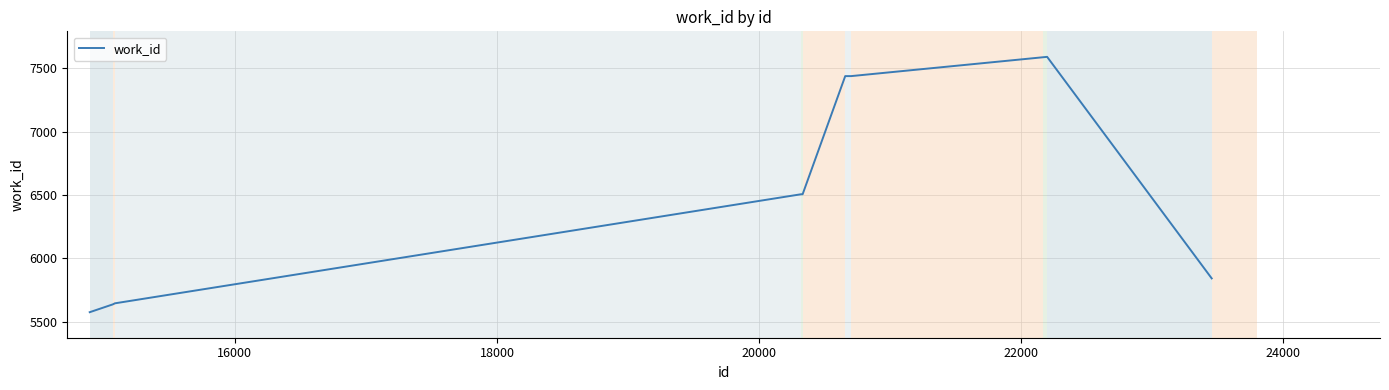

What is the difference between the maximum and minimum values?

2017